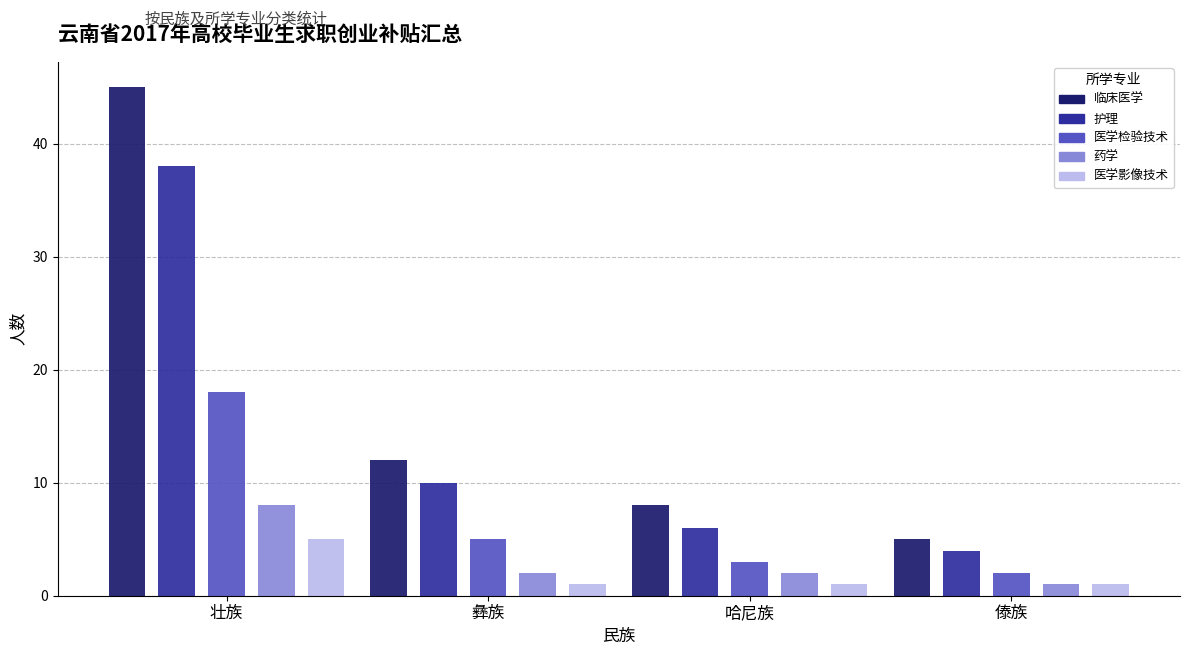

What is the difference between the 医学检验技术 values at 彝族 and 傣族?

3